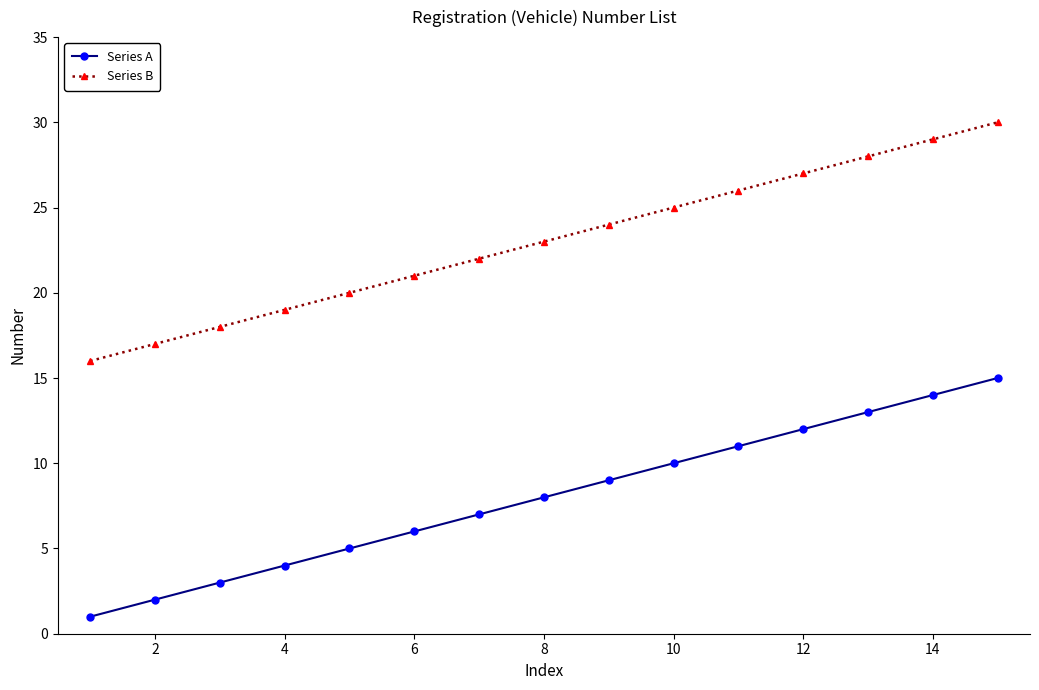

How many categories are shown in the chart?

15